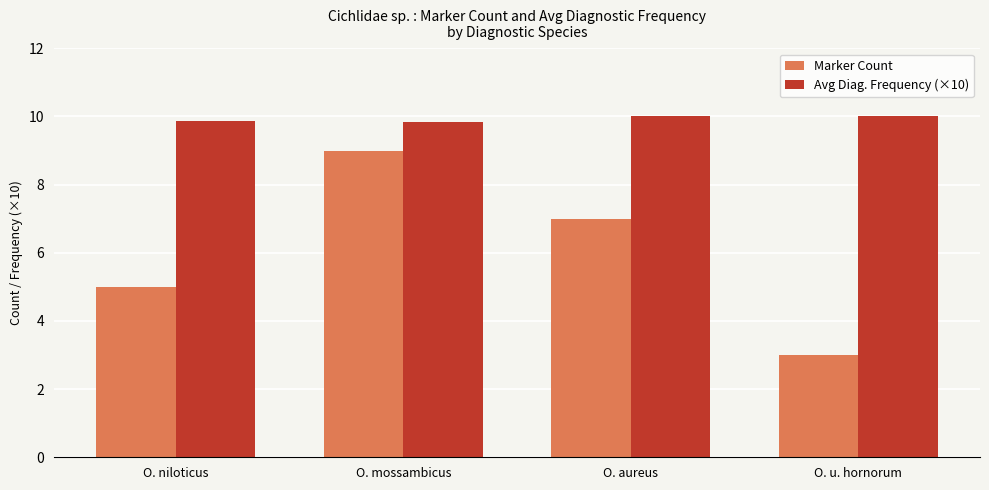

At O. mossambicus, list the series in order from largest to smallest.

Avg Diag. Frequency (×10), Marker Count